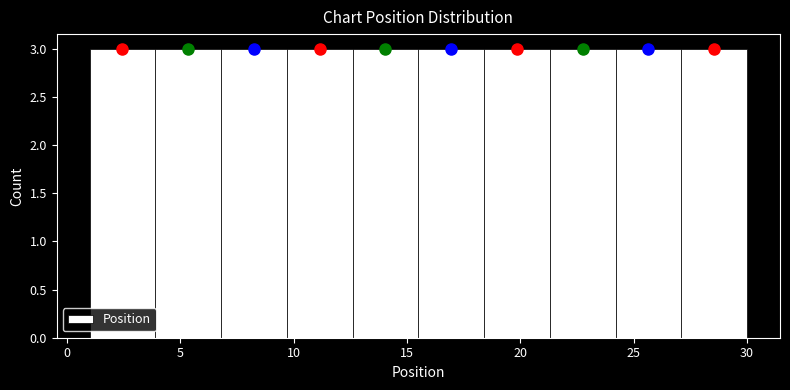

Reading left to right, list every bar in this chart as the range it spans on the x-axis followed by its height. Neither the bar edges nor the heights are printed on the chart, so give them approximately, as read against the axes.

1.0 to 3.9: 3
3.9 to 6.8: 3
6.8 to 9.7: 3
9.7 to 12.6: 3
12.6 to 15.5: 3
15.5 to 18.4: 3
18.4 to 21.3: 3
21.3 to 24.2: 3
24.2 to 27.1: 3
27.1 to 30.0: 3